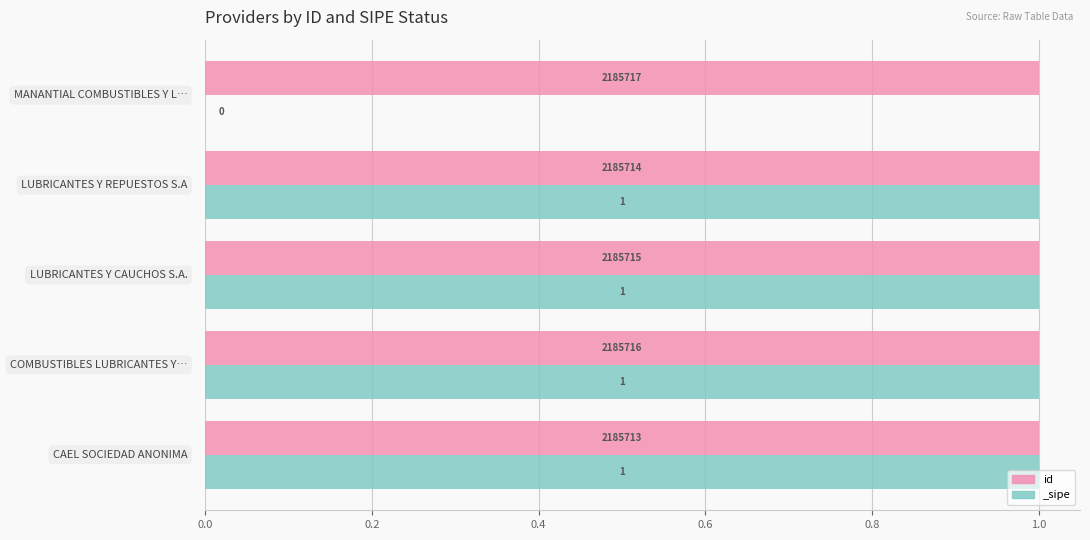

How many values are between 0 and 1?

5